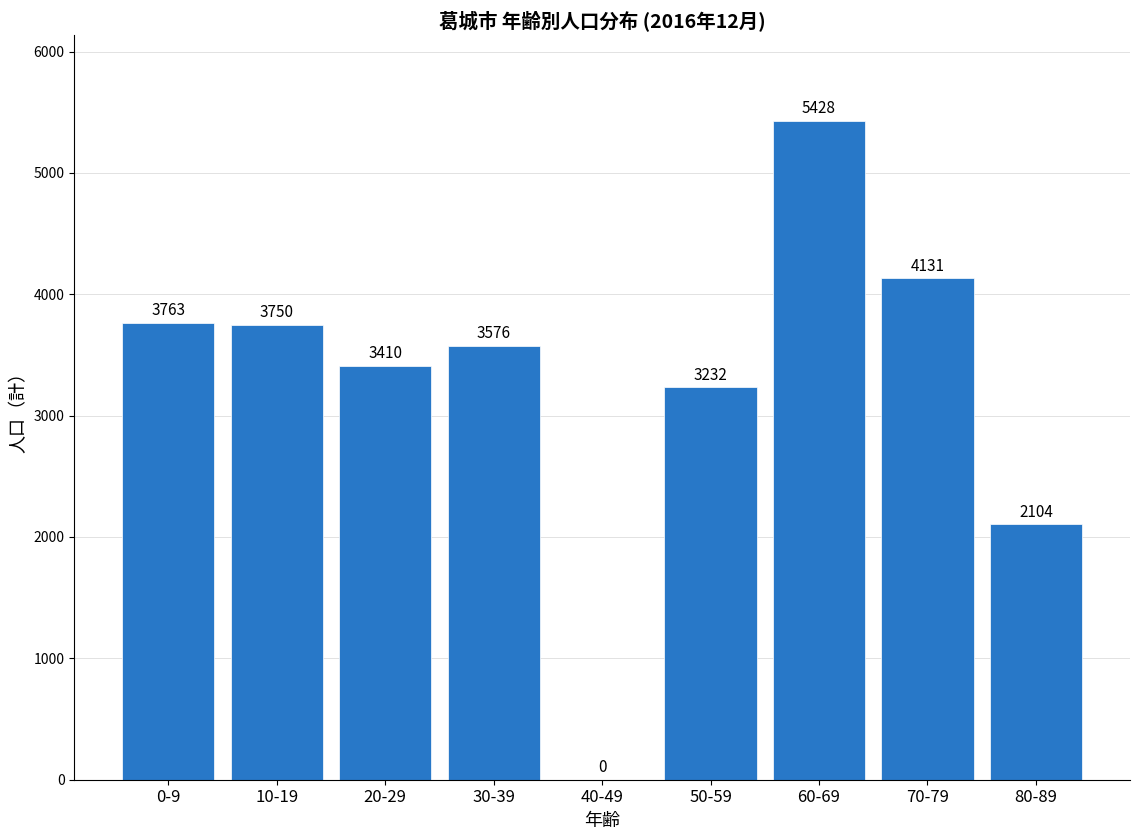

Reading right to left, what are all the values shown in this chart?

80-89=2104	70-79=4131	60-69=5428	50-59=3232	40-49=0	30-39=3576	20-29=3410	10-19=3750	0-9=3763